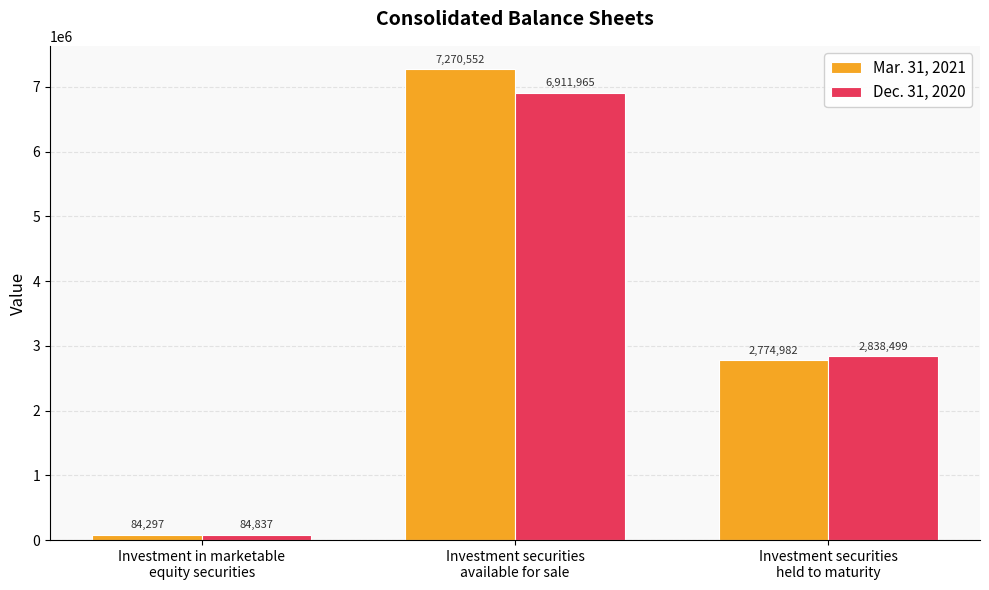

What is the value of the Dec. 31, 2020 bar at the 2nd from the left?

6911965